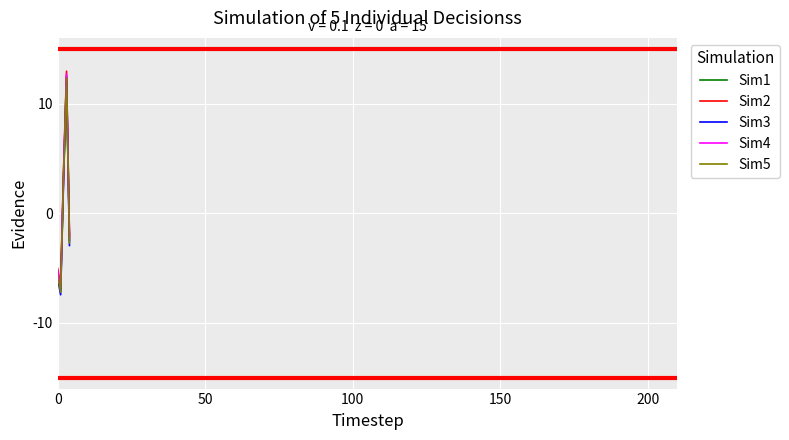

Is this an area chart (filled region under the line)?

No